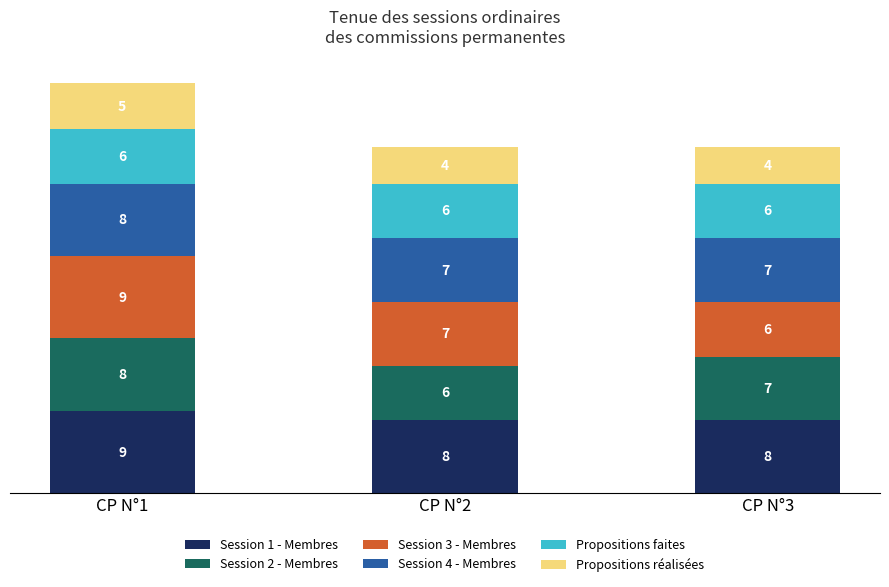

At which category is the sum across all series the highest?

CP N°1